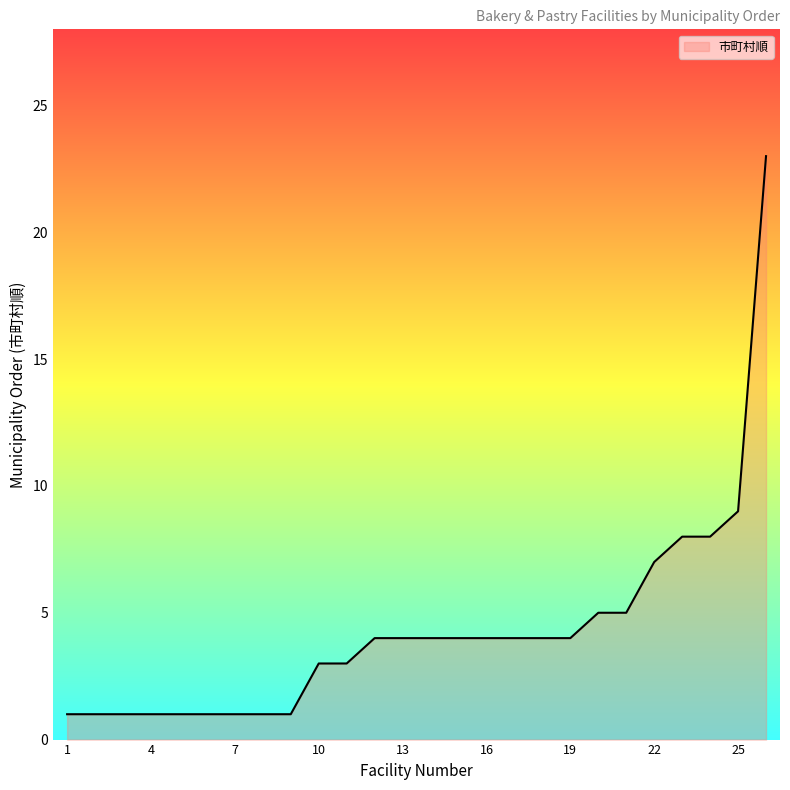

How many distinct data groups are displayed?

1